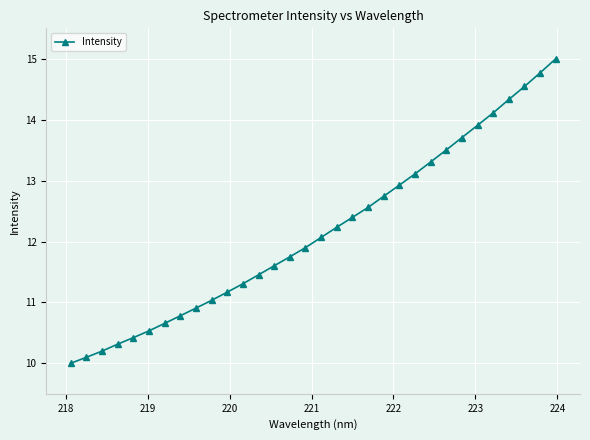

Count the number of categories in the chart.

32